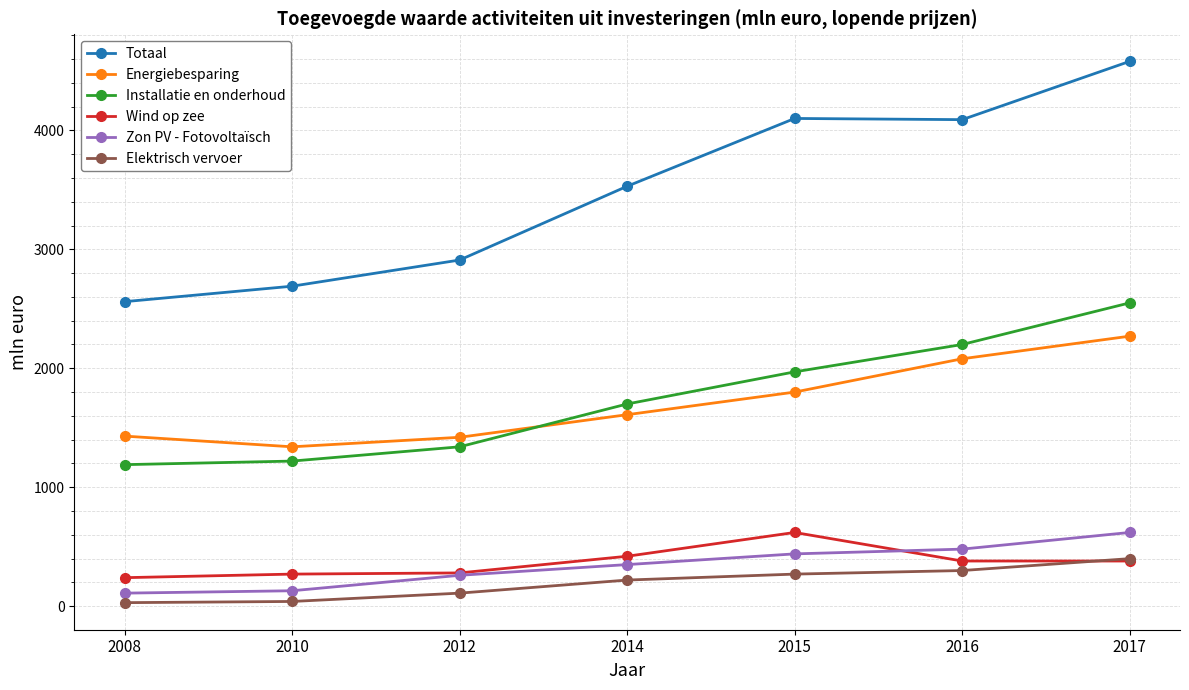

Which series changed the most between 2014 and 2016?

Totaal